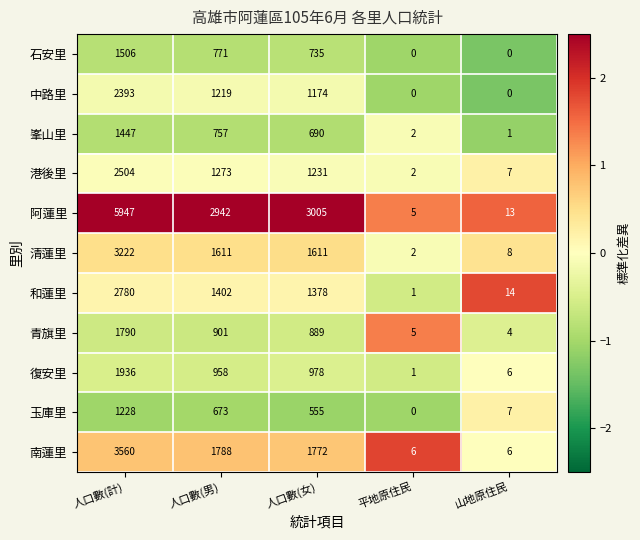

What is the sum of all 南蓮里 values?

7132